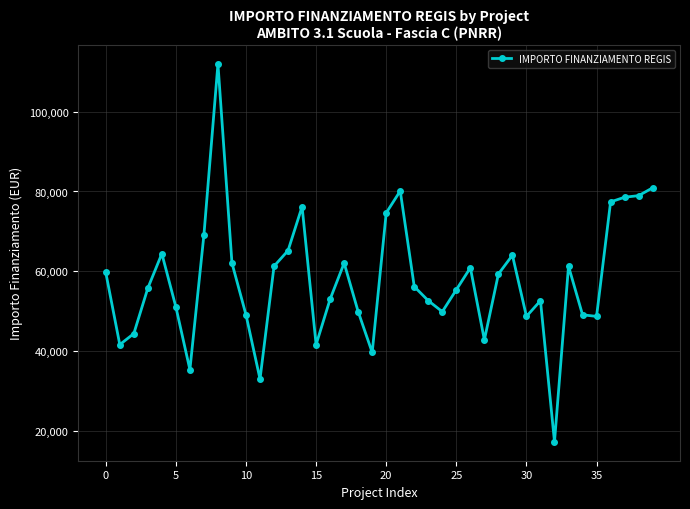

What is the difference between the second highest and minimum values?

63634.2